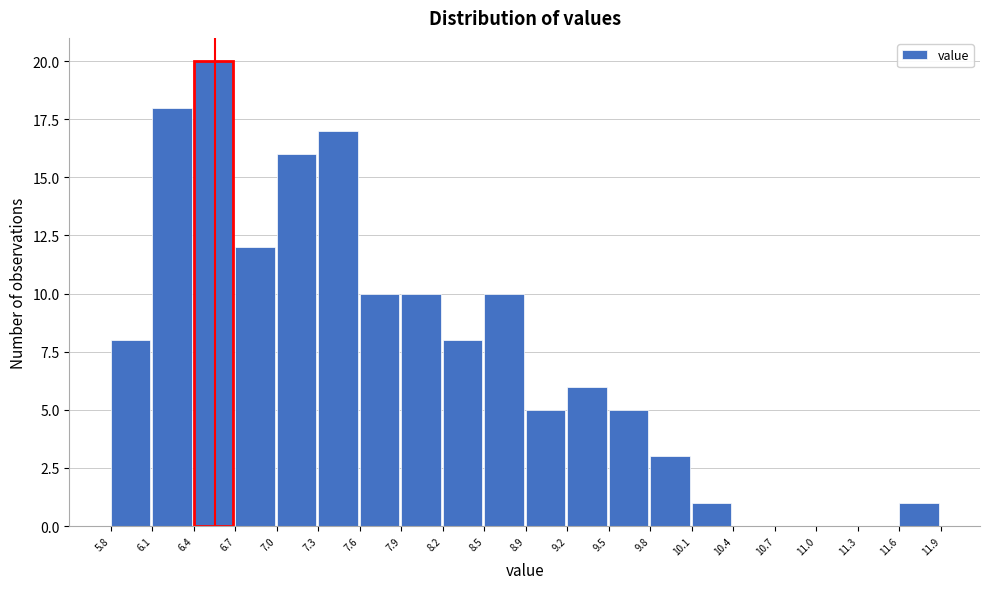

What is the height of the bar covering 6.4 to 6.7 on the x-axis? The values are not printed on the chart, so give them approximately, as read against the axis.

20